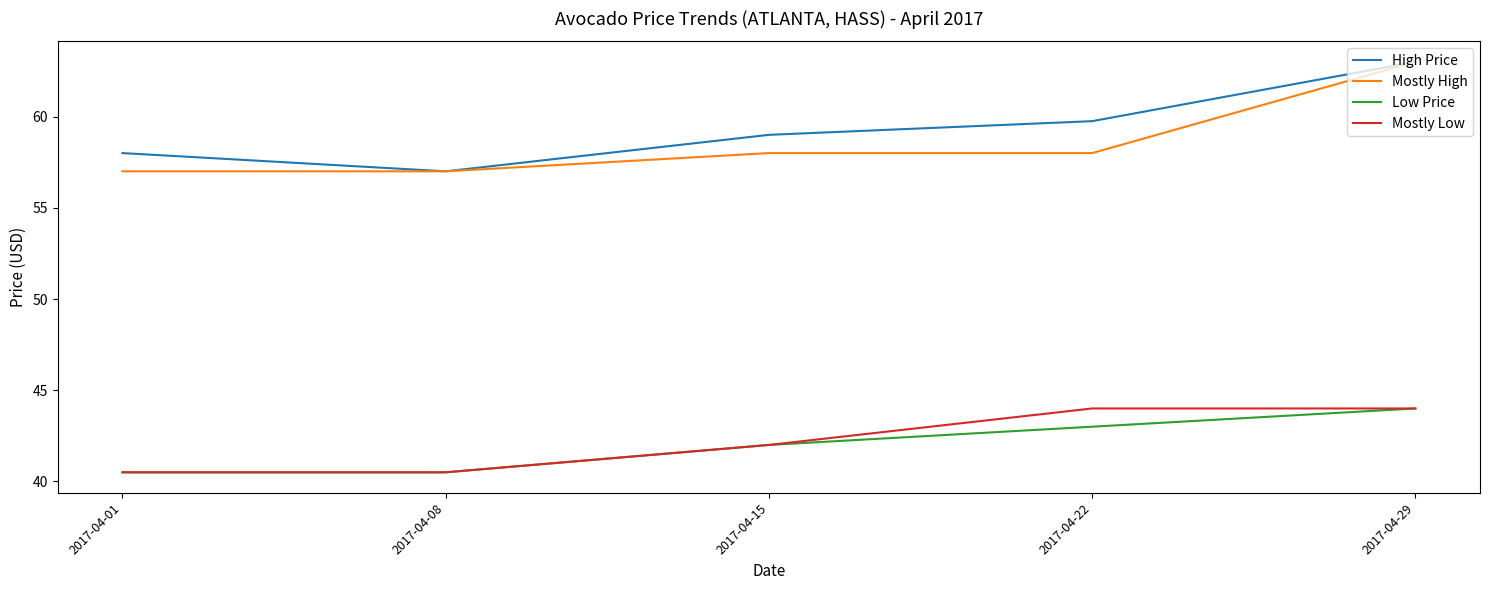

At which category is the sum across all series the highest?

2017-04-29